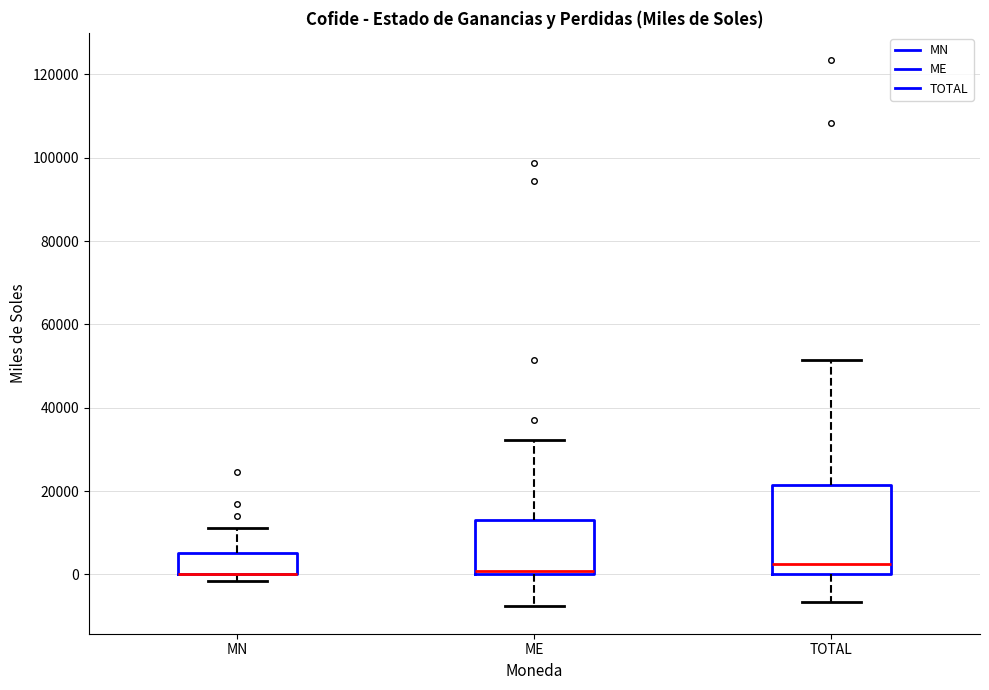

Reading left to right, transcribe this box plot: for each box, give where its median line is, the range the box spans, and where its two whiskers end, as read against the y-axis. The values are not printed on the chart, so give them approximately, as read against the axis.

MN: median 0 (drawn on the box's lower edge), box 0 to 6000, whiskers -2000 to 12000
ME: median 0 (just above the box's lower edge), box 0 to 12000, whiskers -8000 to 32000
TOTAL: median 2000, box 0 to 22000, whiskers -6000 to 52000